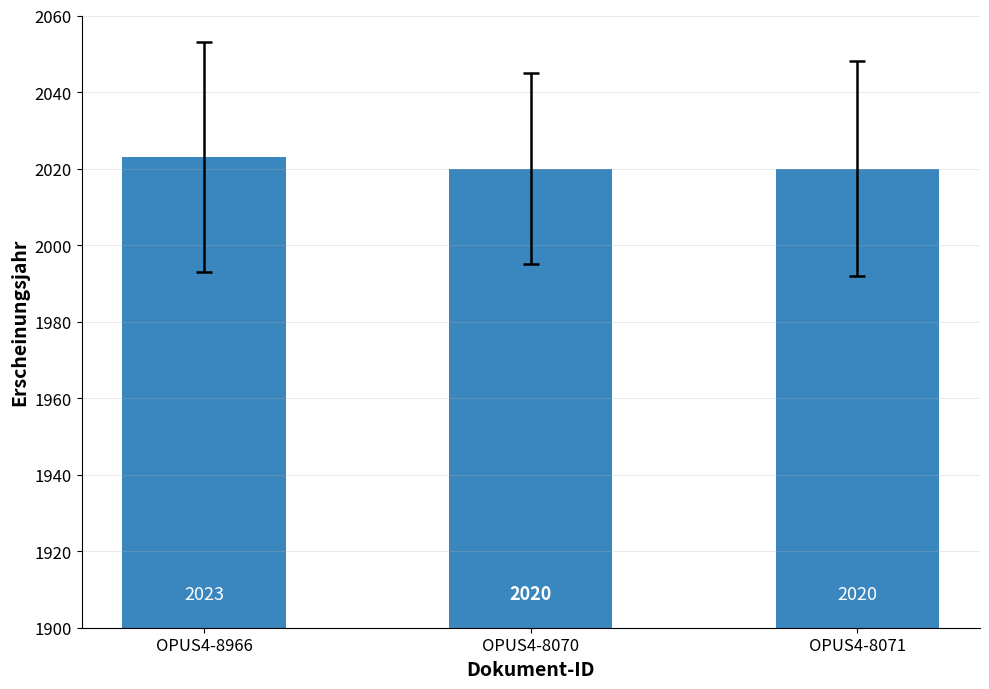

Reading left to right, list all the values displayed in this chart.

OPUS4-8966=2023	OPUS4-8070=2020	OPUS4-8071=2020